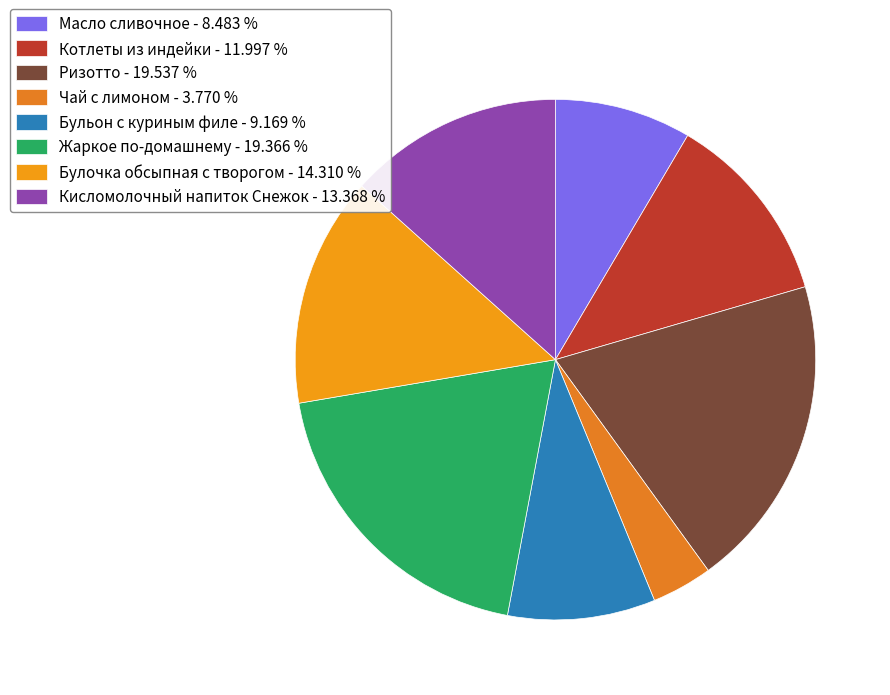

Which slice is the smallest?

Чай с лимоном